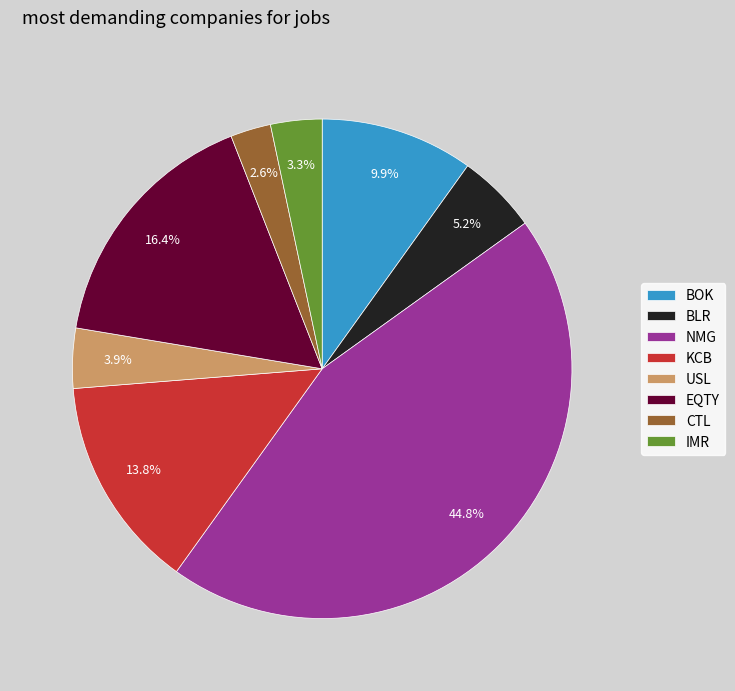

Which category has the biggest portion of the pie?

NMG